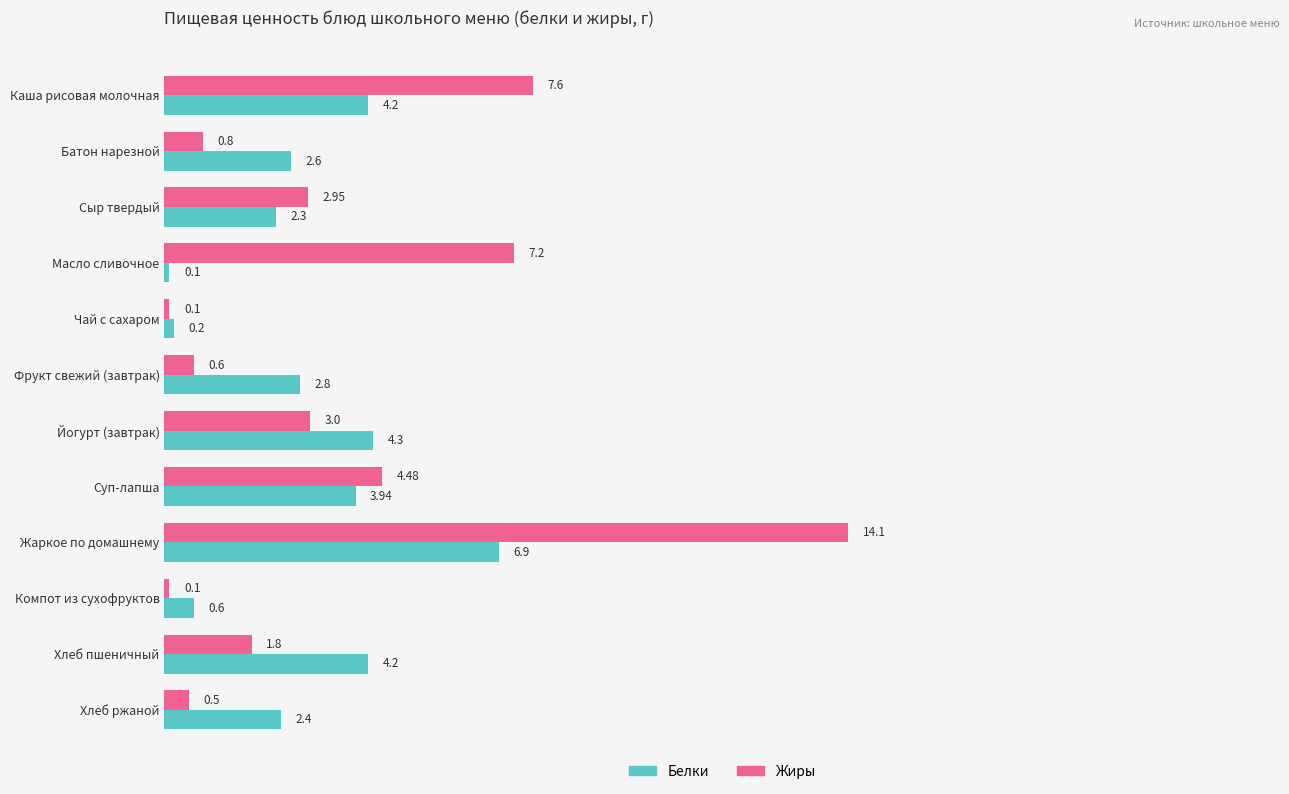

Rank the series by their maximum value, from highest to lowest.

Жиры, Белки